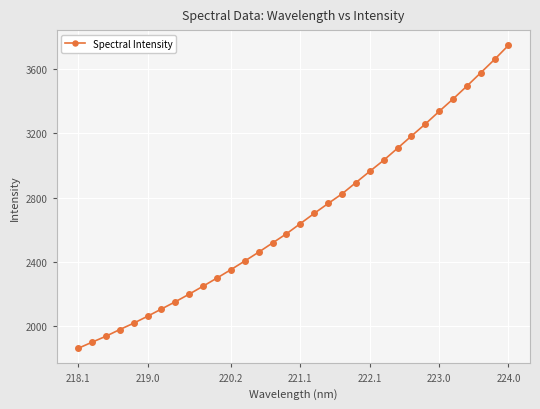

What is the average value?

2677.1